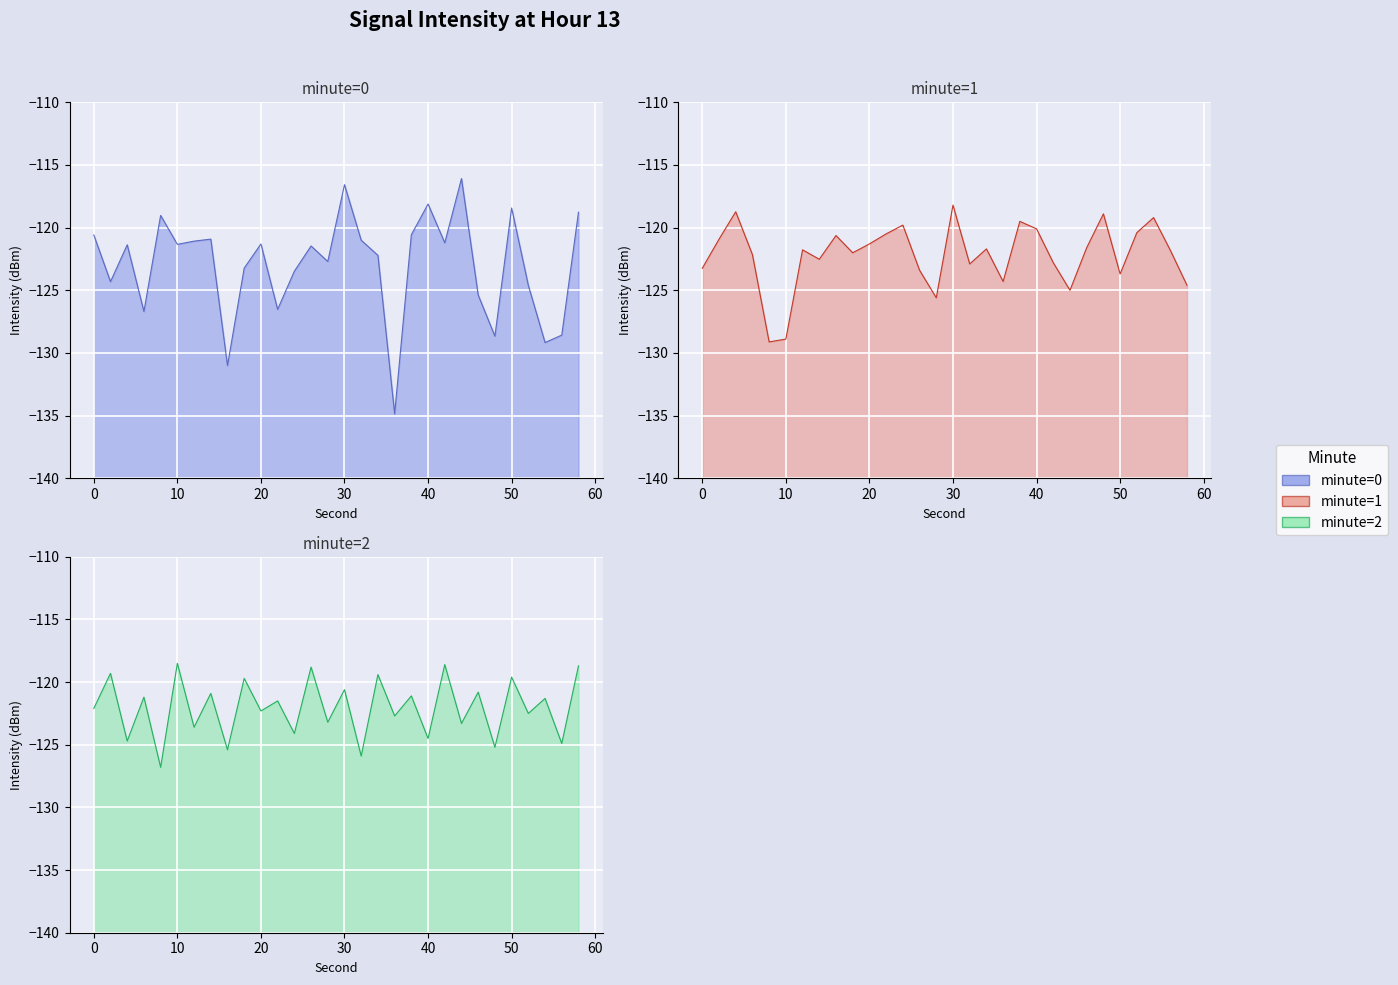

Rank the series by their maximum value, from lowest to highest.

minute=2, minute=1, minute=0